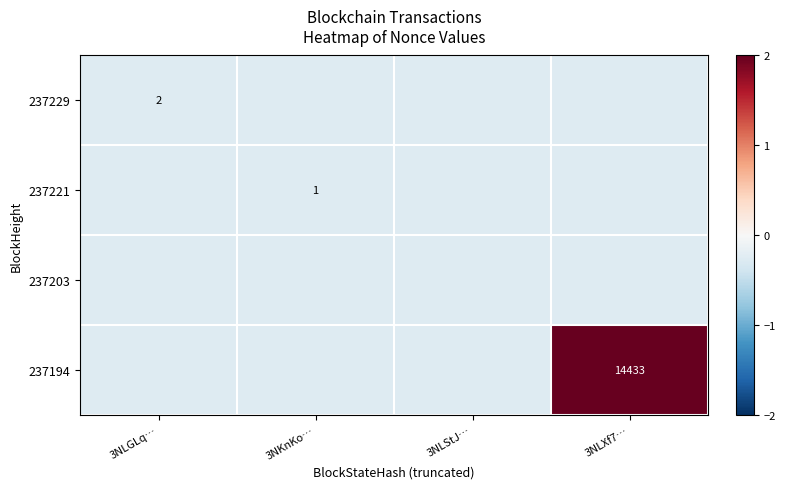

Which series changed the most between 3NLStJ… and 3NLXf7…?

237194